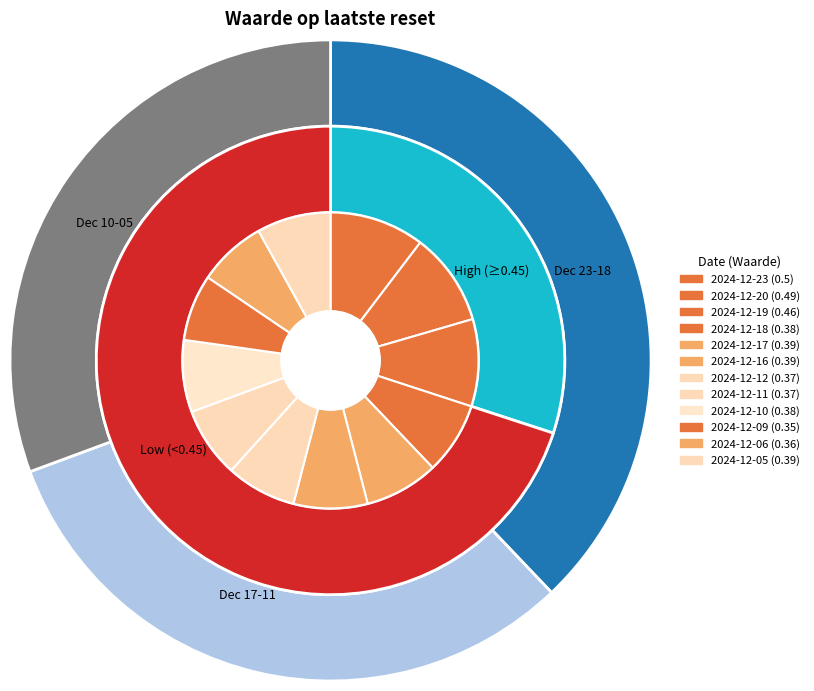

What percentage is the 2024-12-12 slice, to the nearest percent?

8%